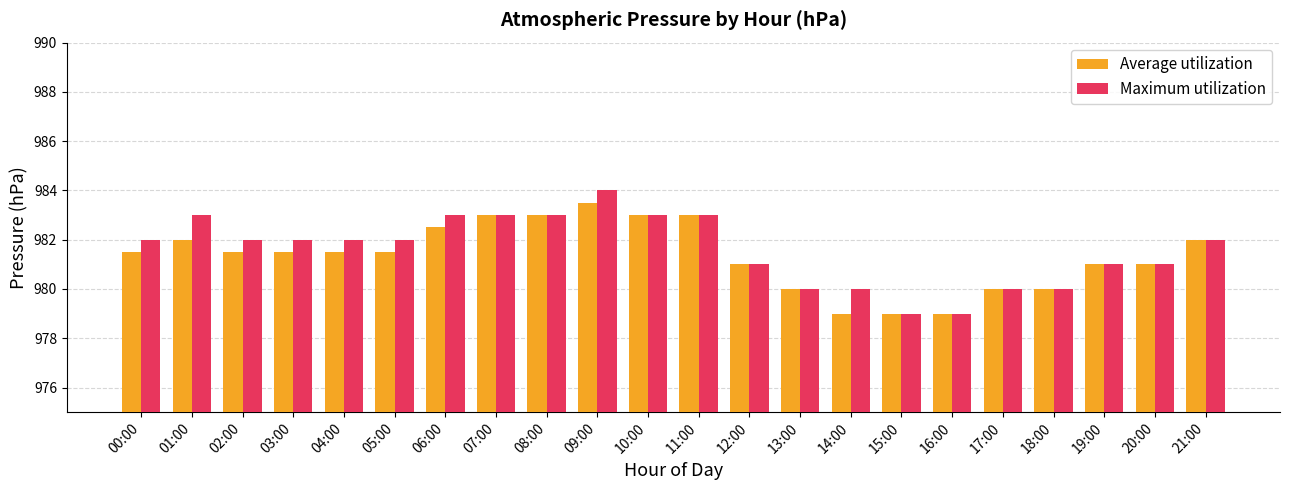

How many groups of bars are there?

22